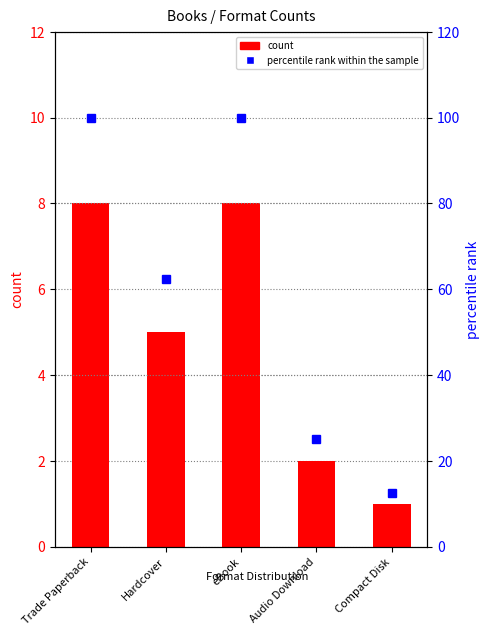

Rank the categories by percentile rank within the sample value from highest to lowest.

Trade Paperback, eBook, Hardcover, Audio Download, Compact Disk